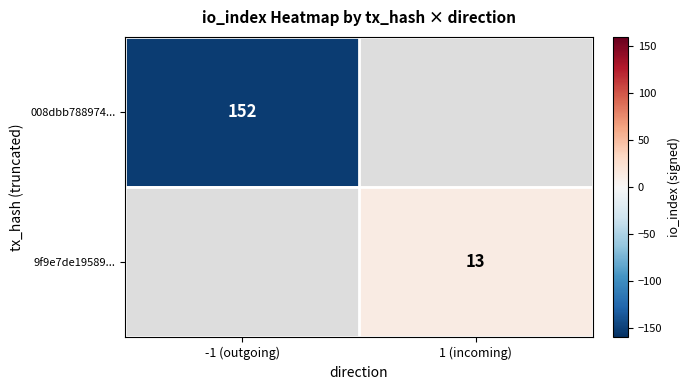

The 008dbb788974... series shows 71 at -1 (outgoing). True or false?

False